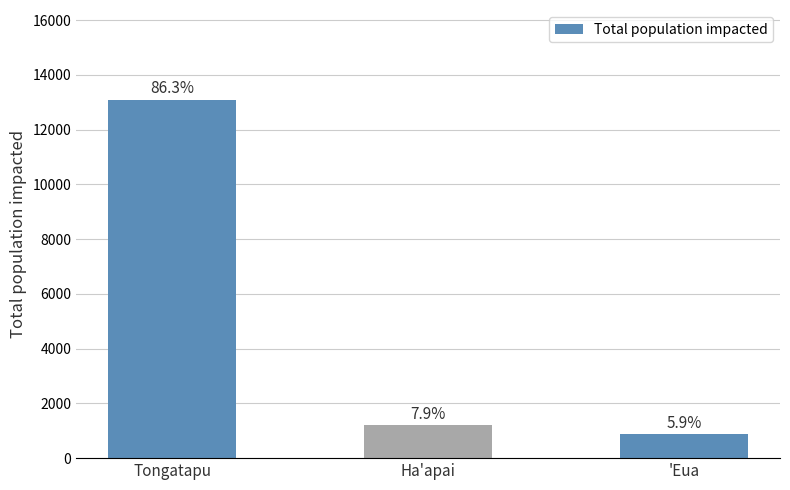

How many bars are there in total?

3